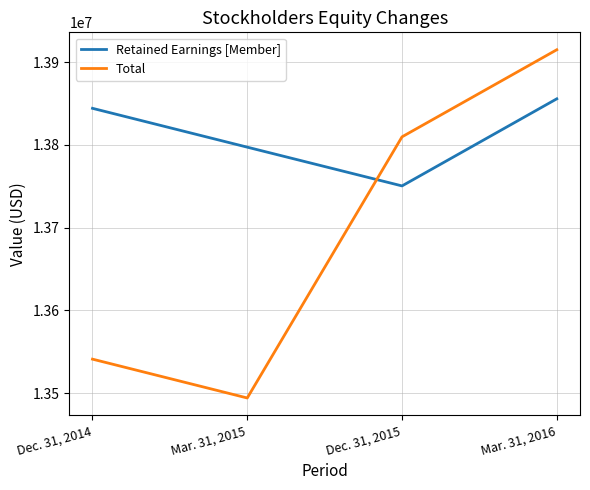

How many lines are shown in the chart?

2